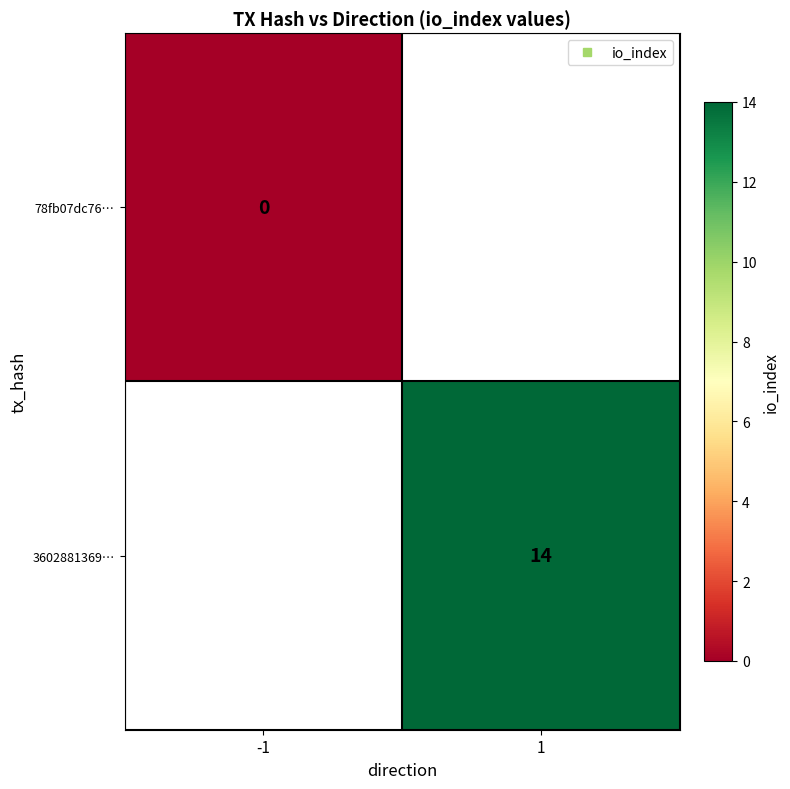

List the series in order of their peak value, lowest first.

78fb07dc76…, 3602881369…